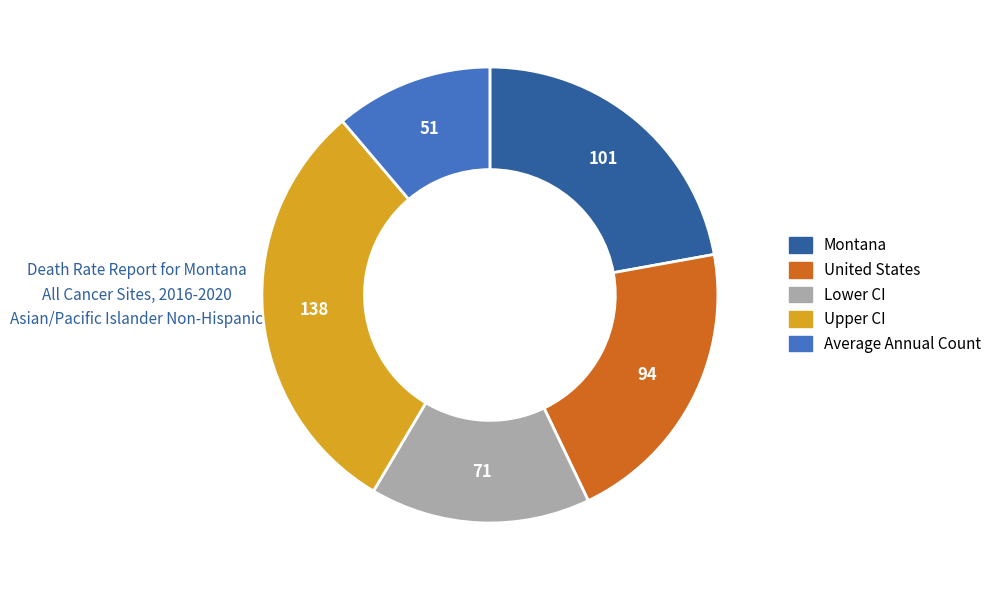

Combined, do Upper CI and Montana account for over 50%?

Yes